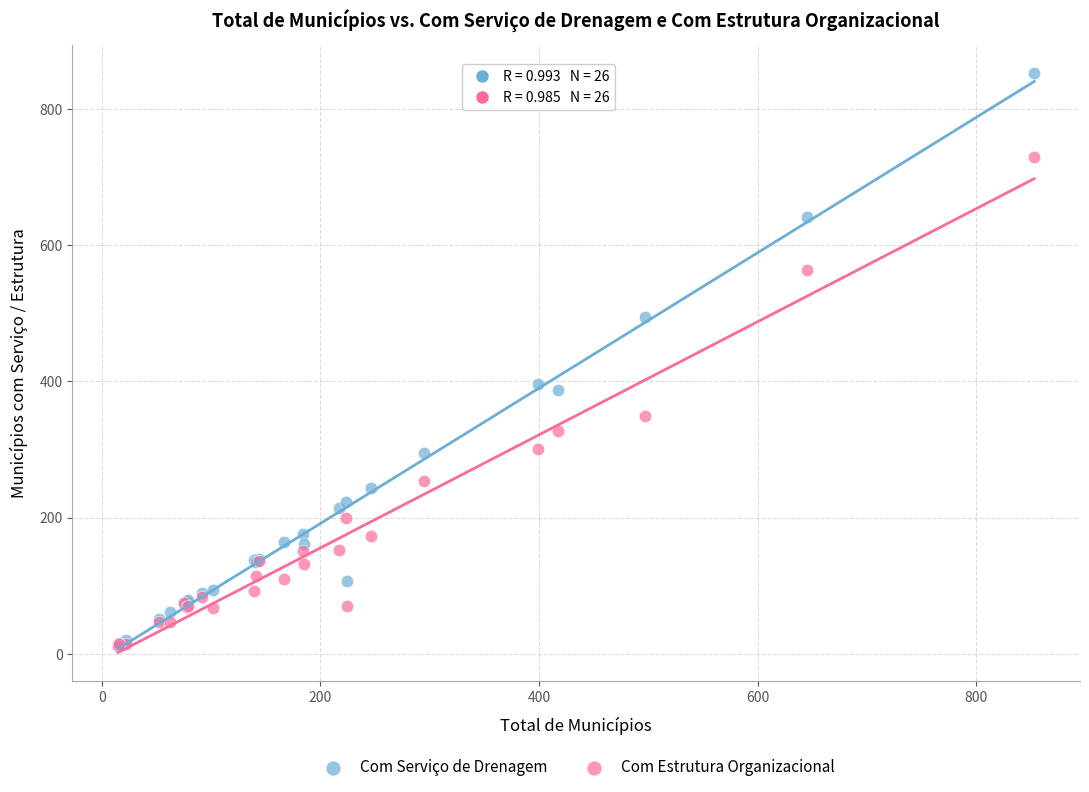

What are all the series names shown in the legend?

Com Serviço de Drenagem, Com Estrutura Organizacional